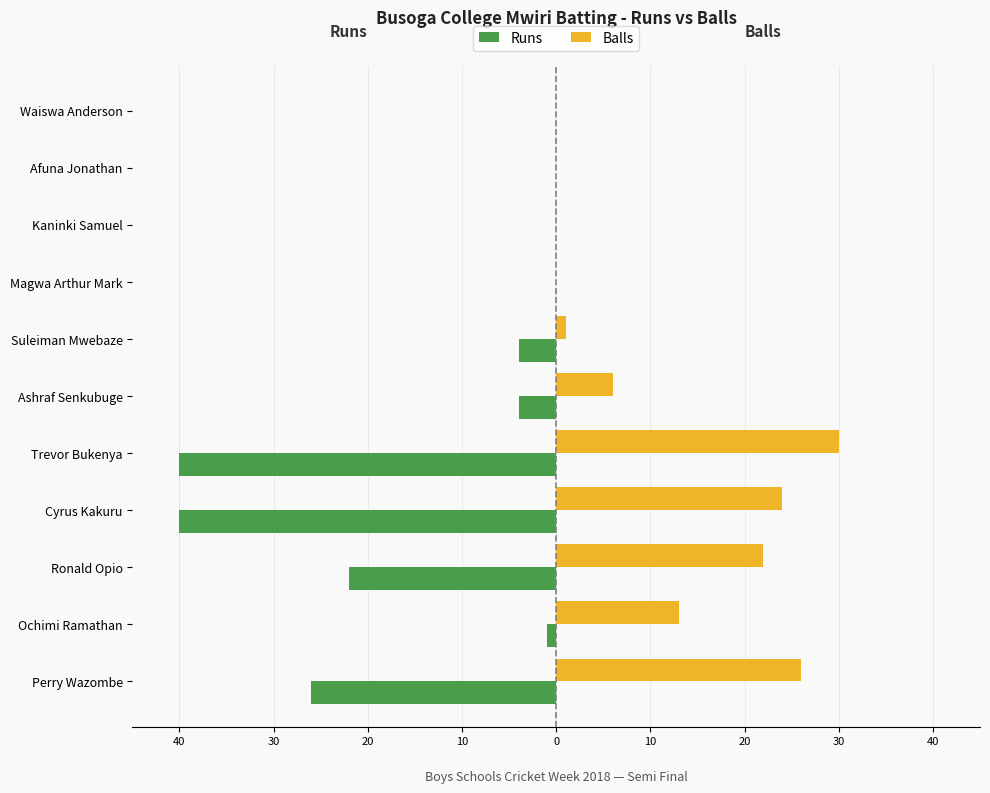

What is the sum of all Balls values?

122